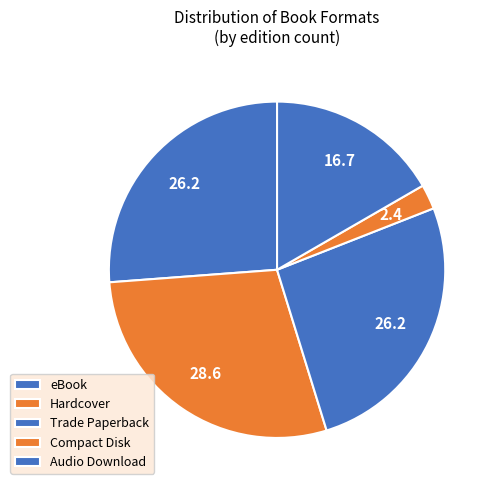

Does Compact Disk represent more than half of the total?

No